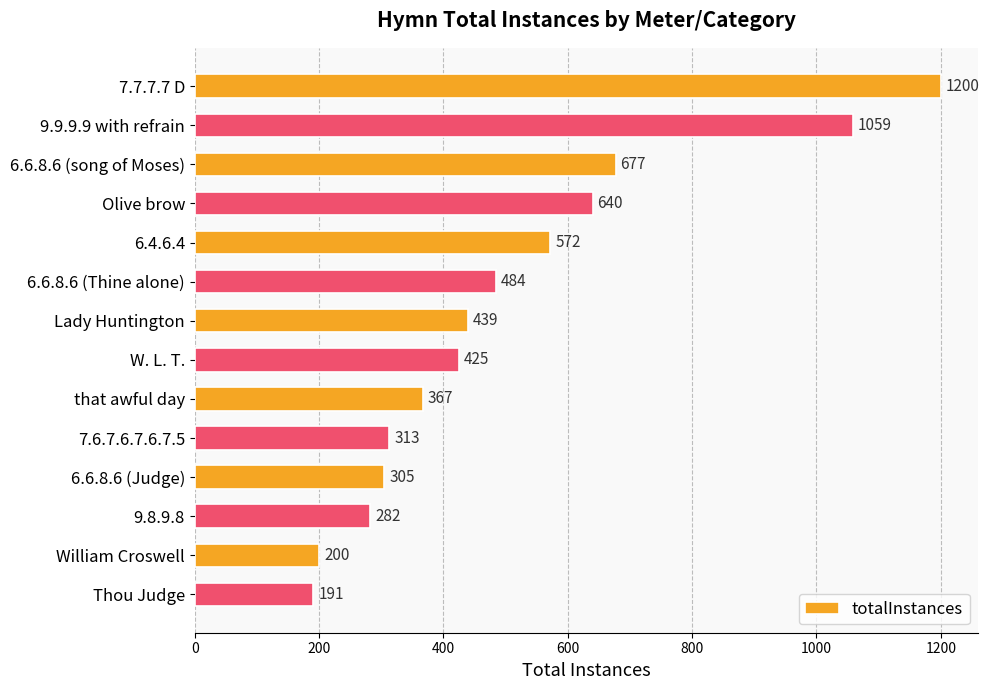

What is the sum of all values?

7154